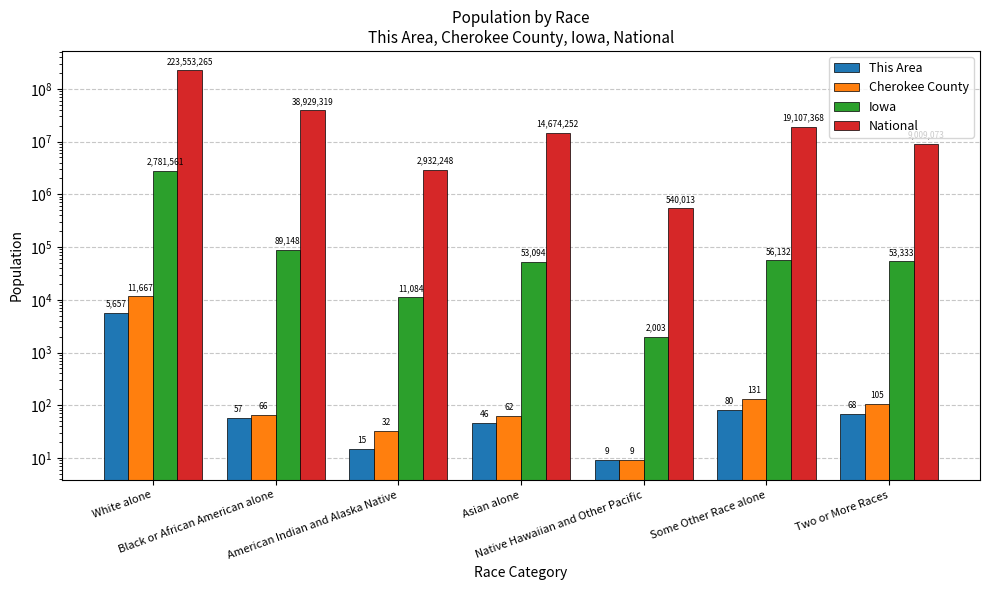

Is the value of Iowa at Some Other Race alone greater than the value of National at Native Hawaiian and Other Pacific?

No